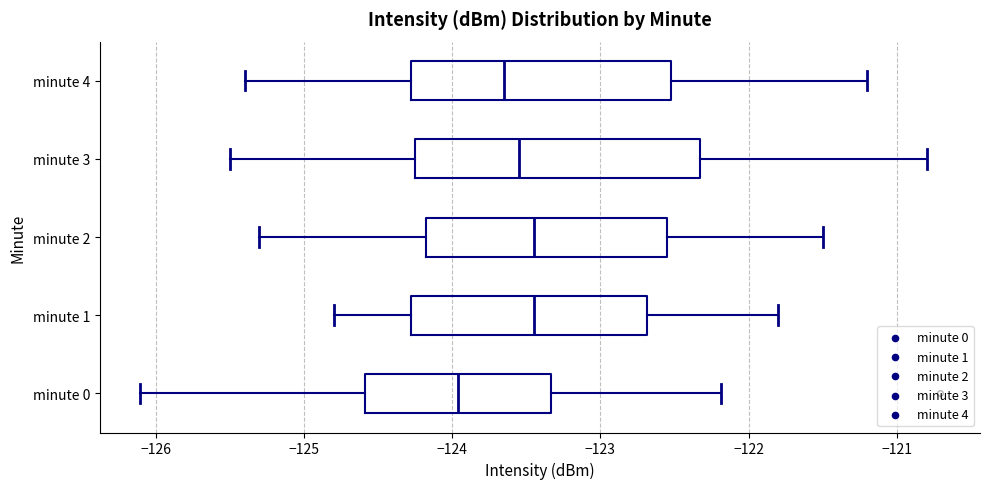

Where does the left whisker of the box for minute 2 end on the x-axis? The values are not printed on the chart, so give them approximately, as read against the axis.

-125.3